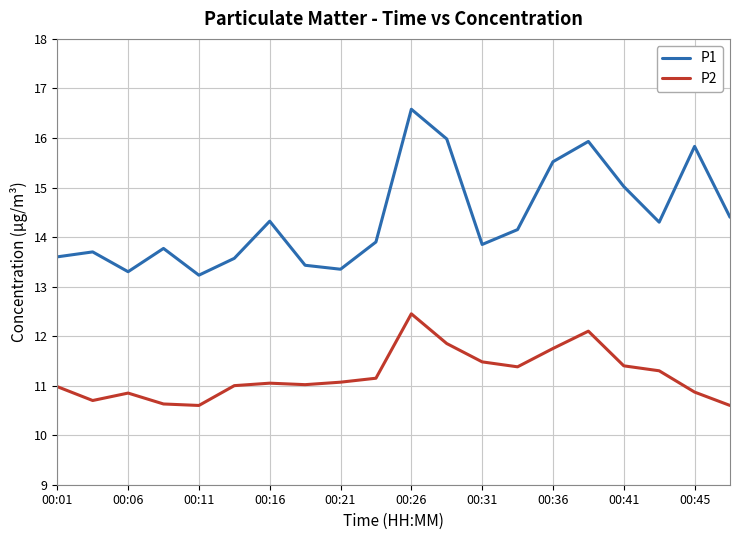

How many interior local peaks does the P1 series have?

6